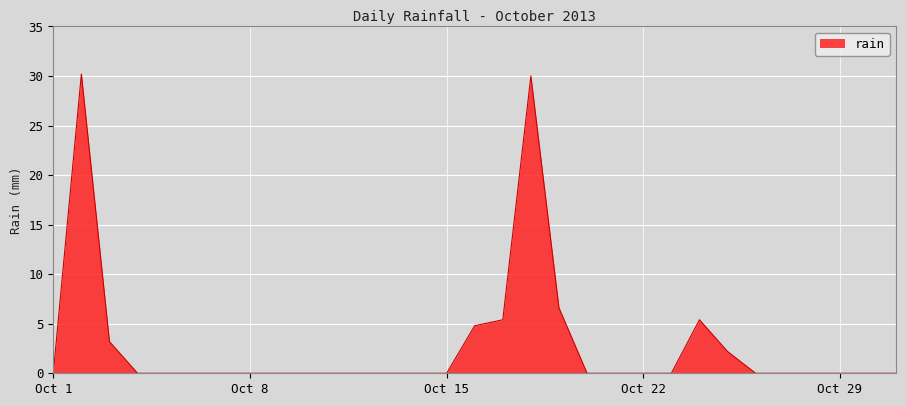

What is the difference between the maximum and minimum values?

30.2